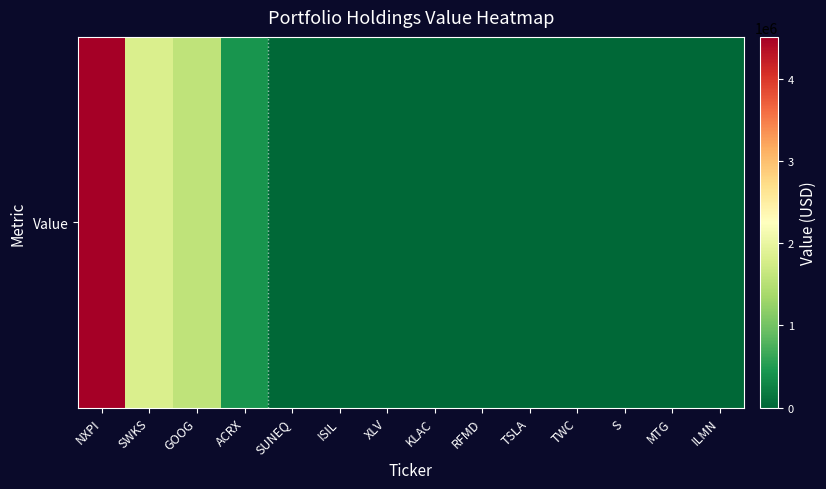

Which category has the highest value across all series?

NXPI